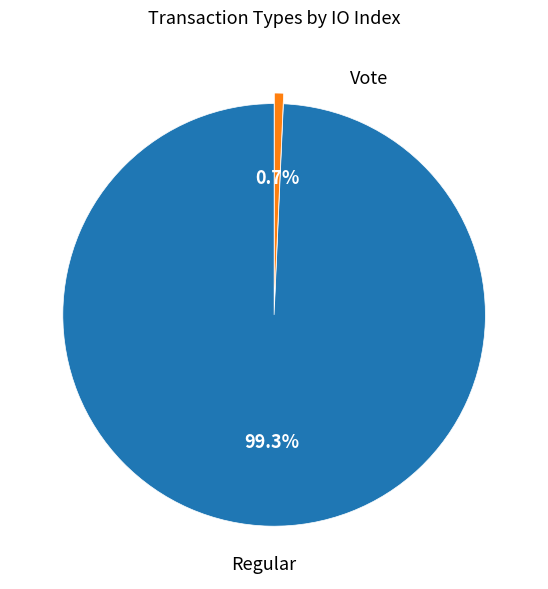

To the nearest percent, what is the difference between the largest and smallest slice percentages?

99%